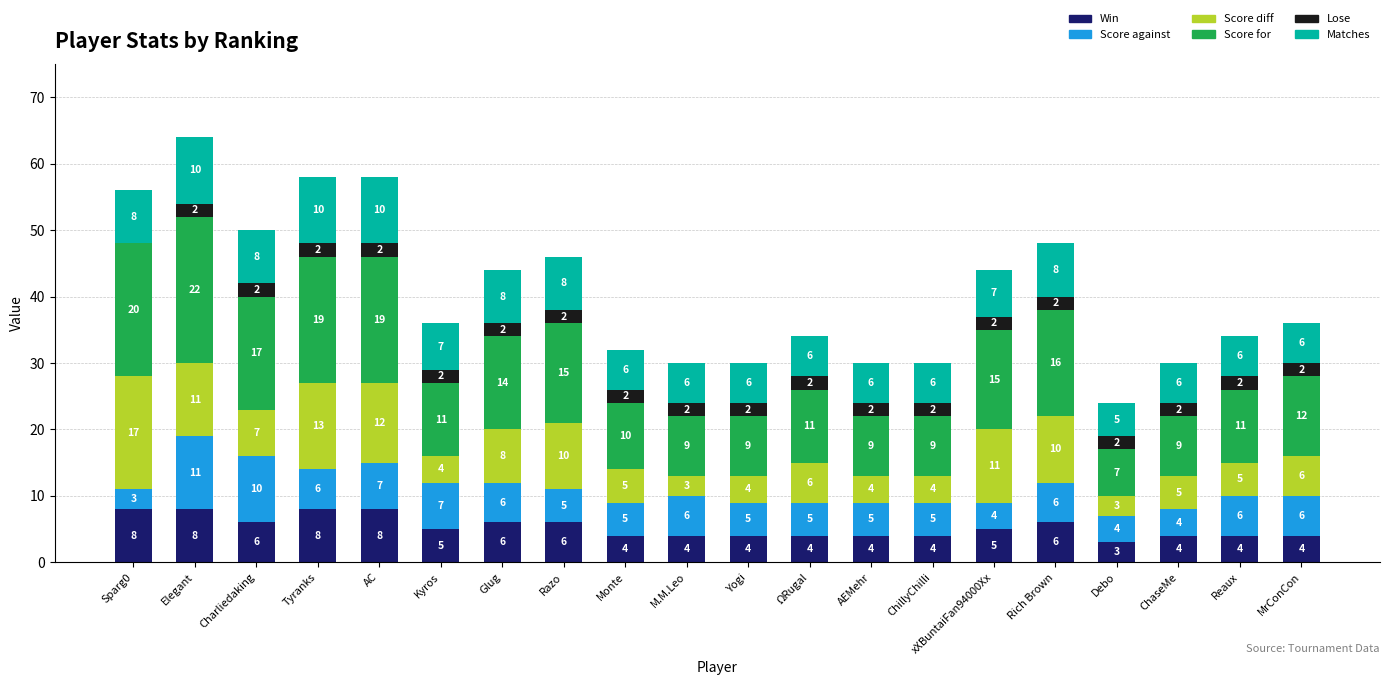

What is the total value across all series at Debo?

24